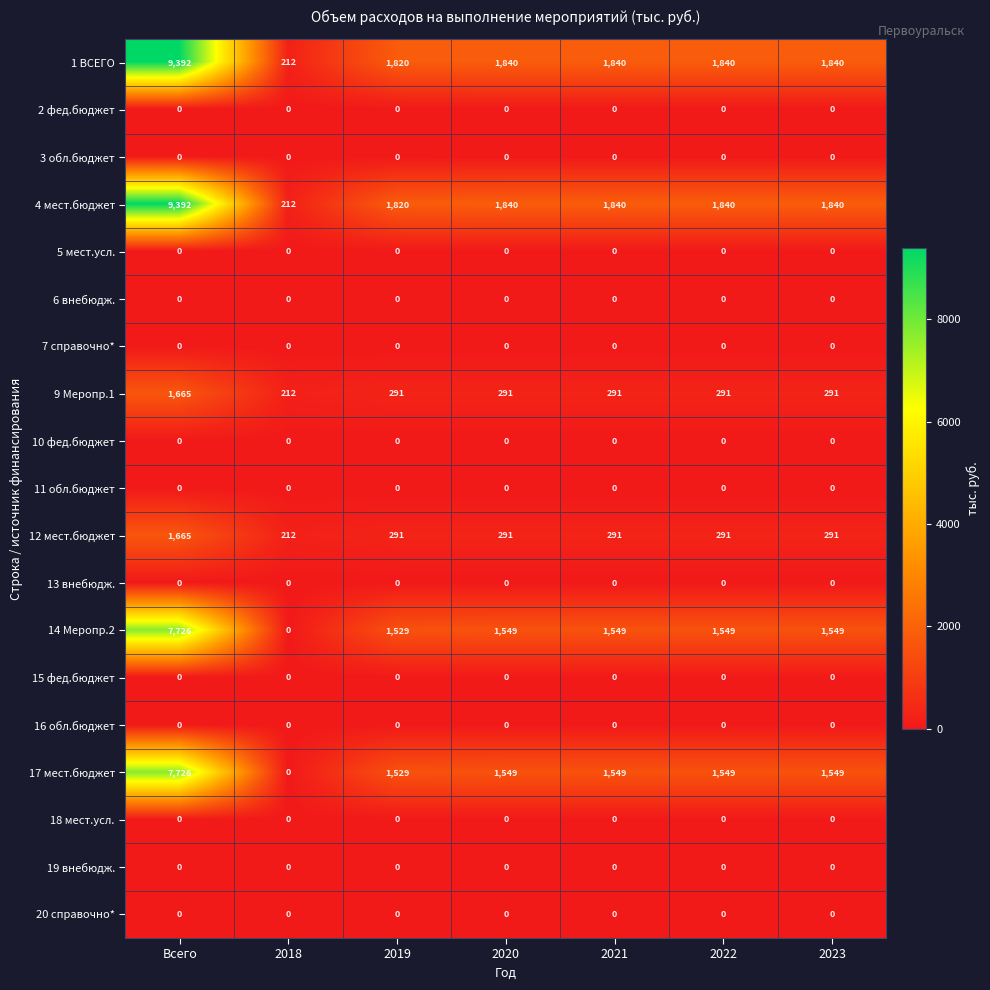

What value does the 14 Меропр.2 series have at 2023, to the nearest 50?

1550